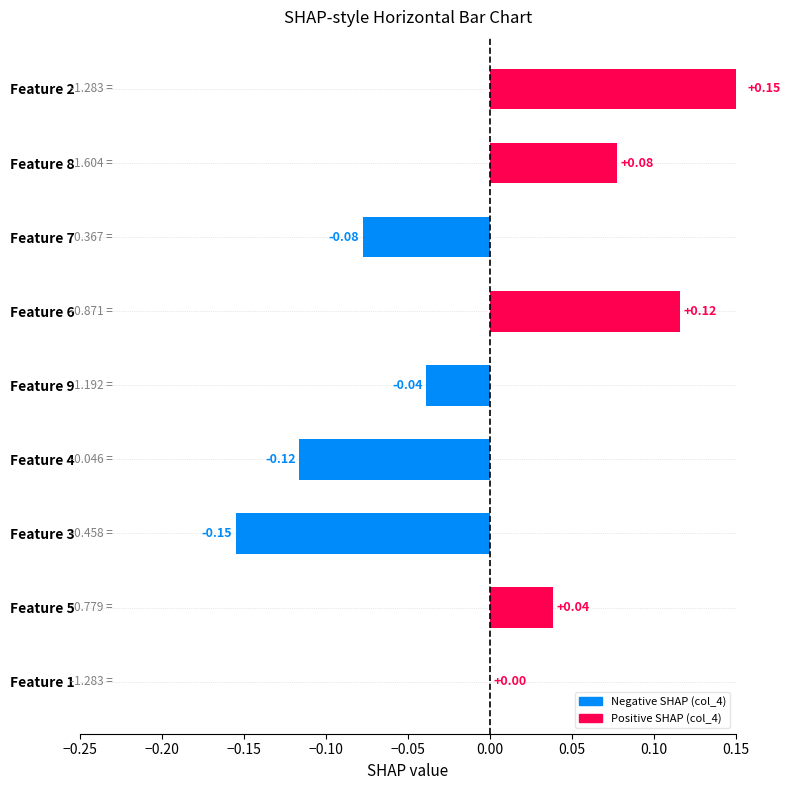

Between Feature 3 and Feature 1, which is larger?

Feature 1